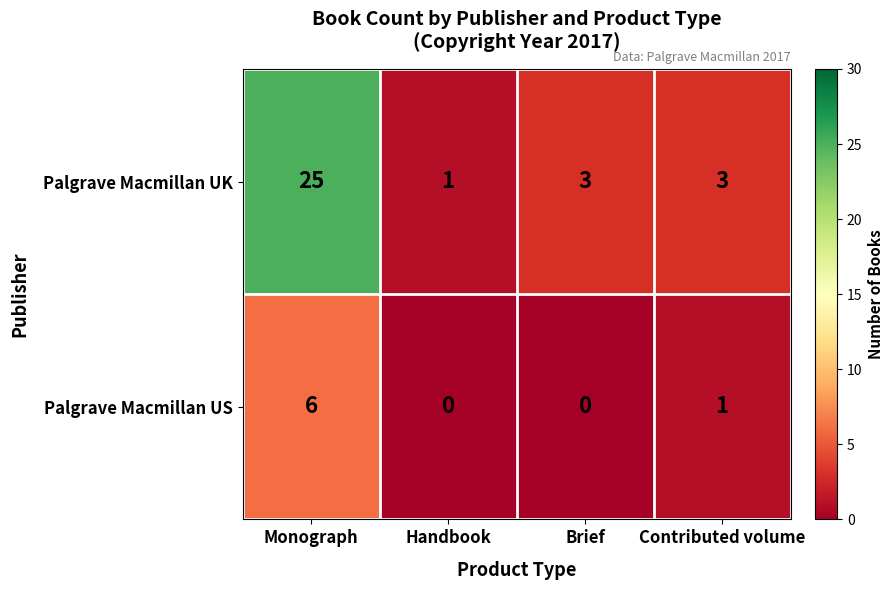

True or false: Palgrave Macmillan UK has a value of 5 at Brief.

False